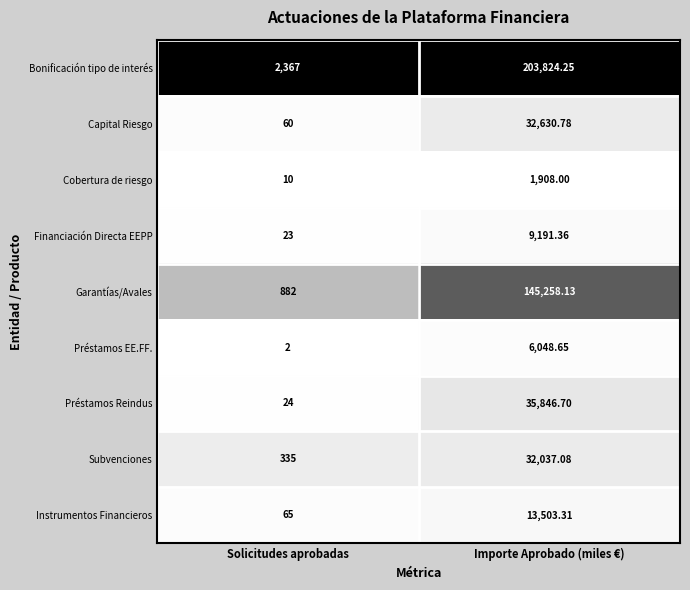

Is the value of Capital Riesgo at Solicitudes aprobadas greater than the value of Subvenciones at Solicitudes aprobadas?

No